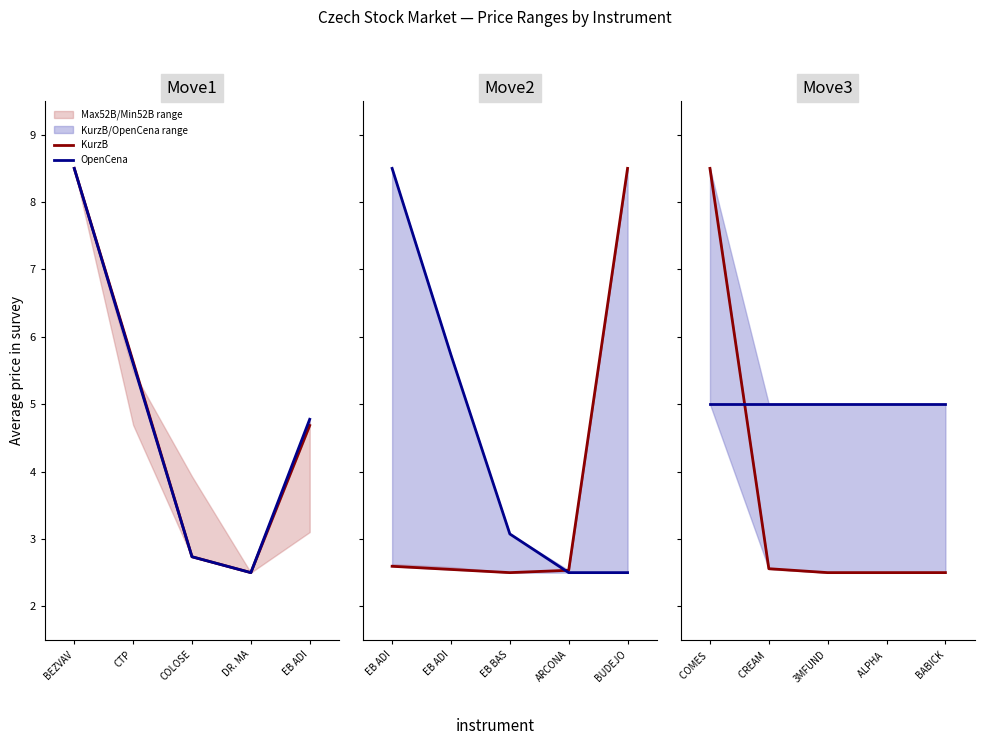

Which series has the largest range (max minus min)?

KurzB